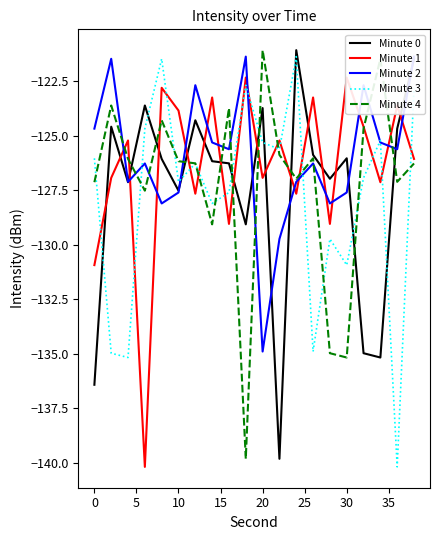

What is the maximum value for Minute 0?

-121.1